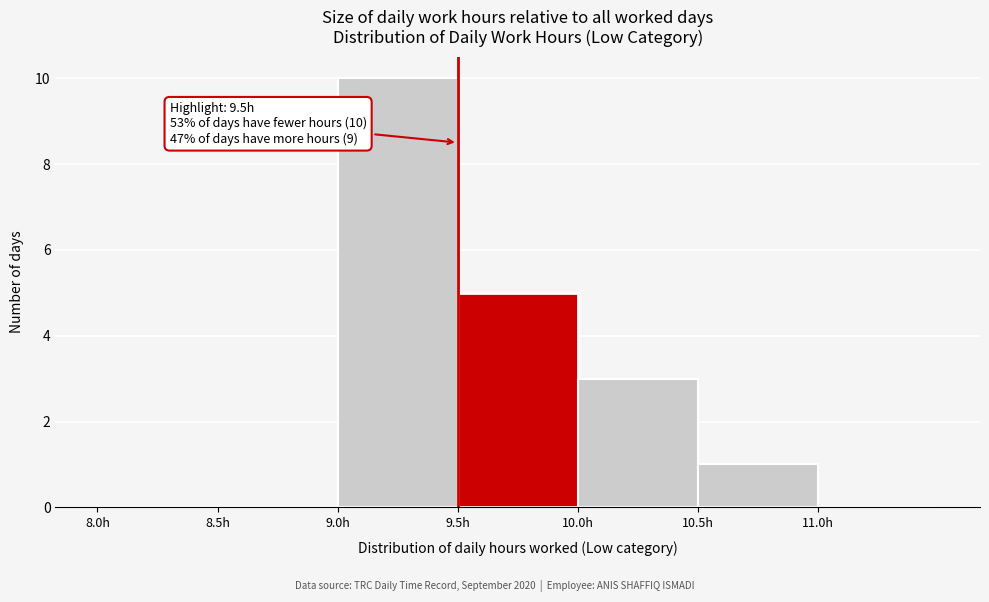

Over which range of the x-axis is the bar tallest?

9.0 to 9.5